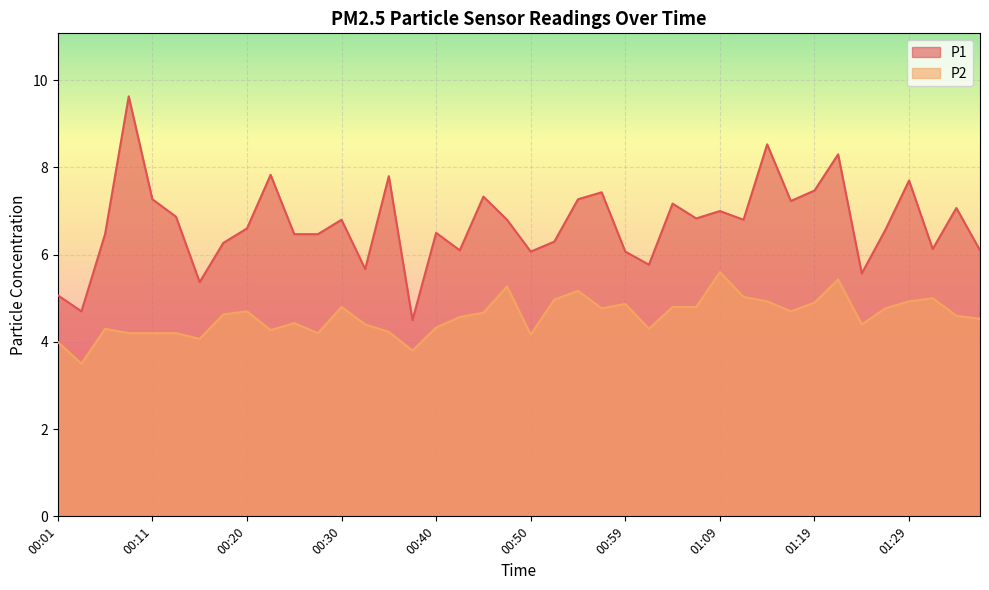

In P1, how many points are lower than both neighbors (excluding endpoints)?

12